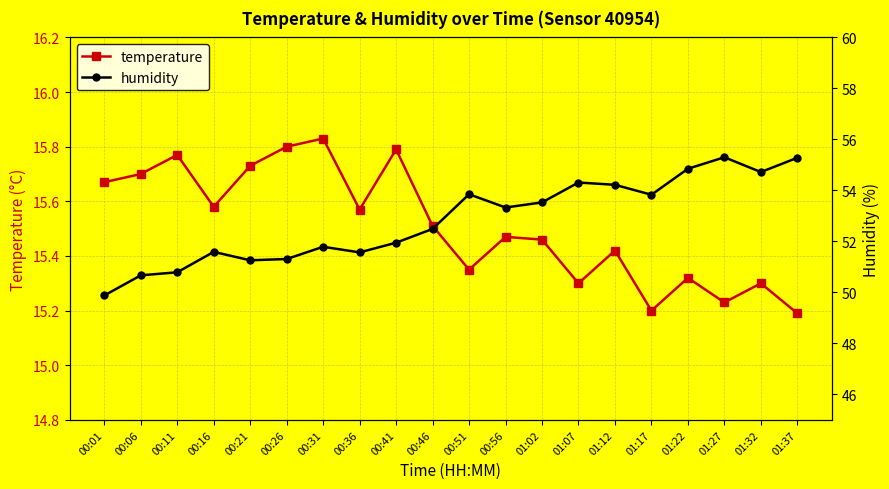

True or false: temperature and humidity cross at least once.

False